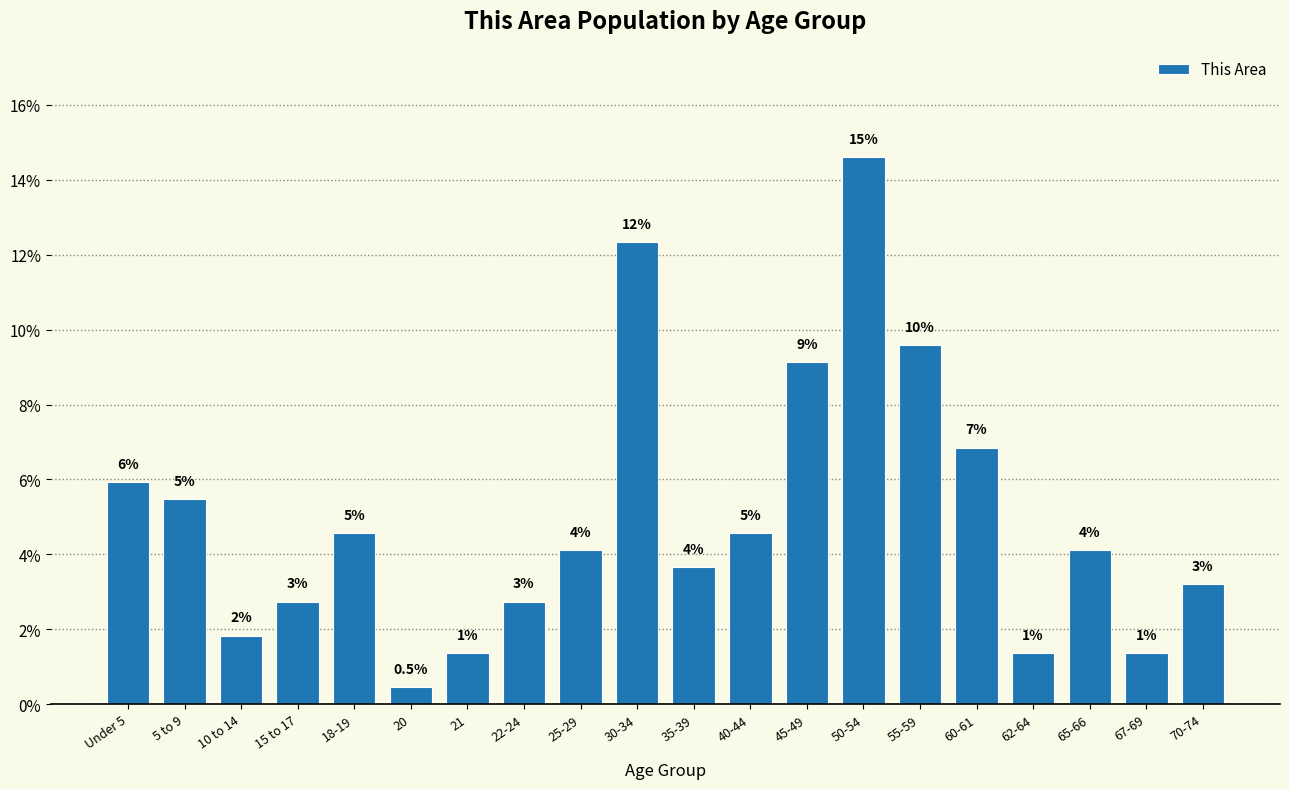

How many bars are there in total?

20